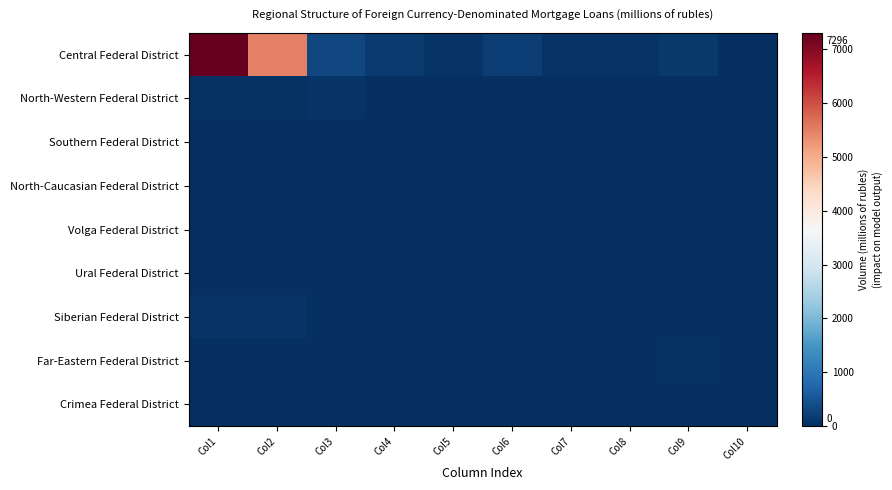

Reading right to left, list all the values displayed in this chart.

Central Federal District: Col10=0	Col9=138	Col8=65	Col7=72	Col6=204	Col5=84	Col4=144	Col3=333	Col2=5484	Col1=7296
North-Western Federal District: Col10=0	Col9=0	Col8=0	Col7=0	Col6=0	Col5=0	Col4=0	Col3=76	Col2=30	Col1=30
Southern Federal District: Col10=0	Col9=0	Col8=0	Col7=0	Col6=0	Col5=0	Col4=6	Col3=0	Col2=0	Col1=0
North-Caucasian Federal District: Col10=0	Col9=0	Col8=0	Col7=0	Col6=0	Col5=0	Col4=0	Col3=0	Col2=0	Col1=0
Volga Federal District: Col10=0	Col9=0	Col8=0	Col7=0	Col6=0	Col5=0	Col4=0	Col3=0	Col2=0	Col1=0
Ural Federal District: Col10=0	Col9=0	Col8=0	Col7=0	Col6=0	Col5=0	Col4=0	Col3=0	Col2=0	Col1=0
Siberian Federal District: Col10=0	Col9=0	Col8=0	Col7=0	Col6=0	Col5=0	Col4=0	Col3=0	Col2=61	Col1=61
Far-Eastern Federal District: Col10=0	Col9=49	Col8=0	Col7=0	Col6=0	Col5=0	Col4=0	Col3=3	Col2=0	Col1=0
Crimea Federal District: Col10=0	Col9=0	Col8=0	Col7=0	Col6=0	Col5=0	Col4=0	Col3=0	Col2=0	Col1=0